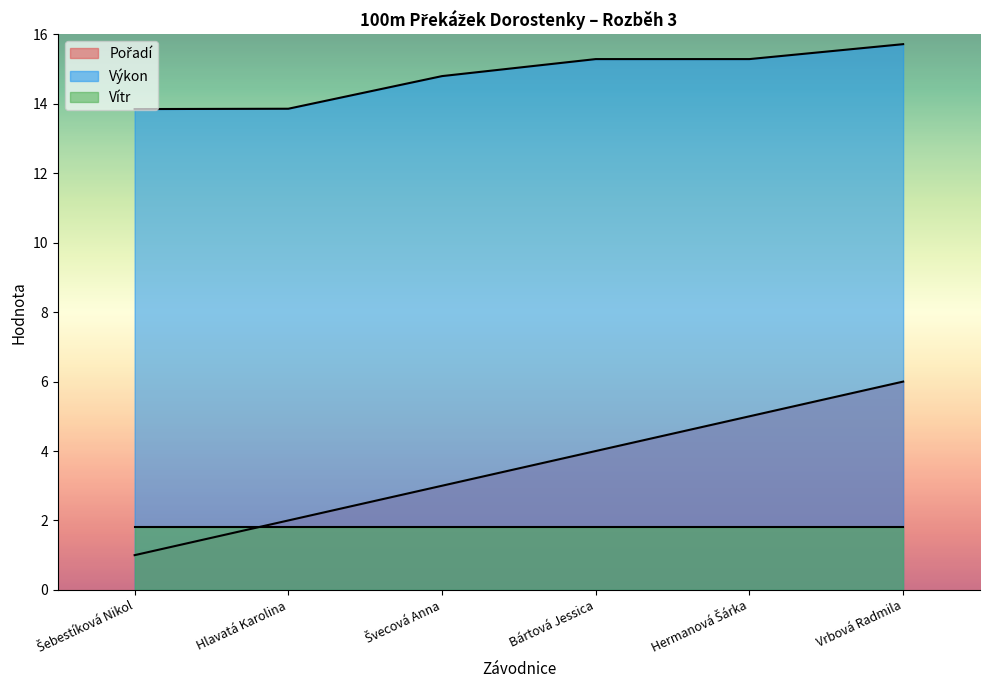

True or false: Vítr and Výkon cross at least once.

False